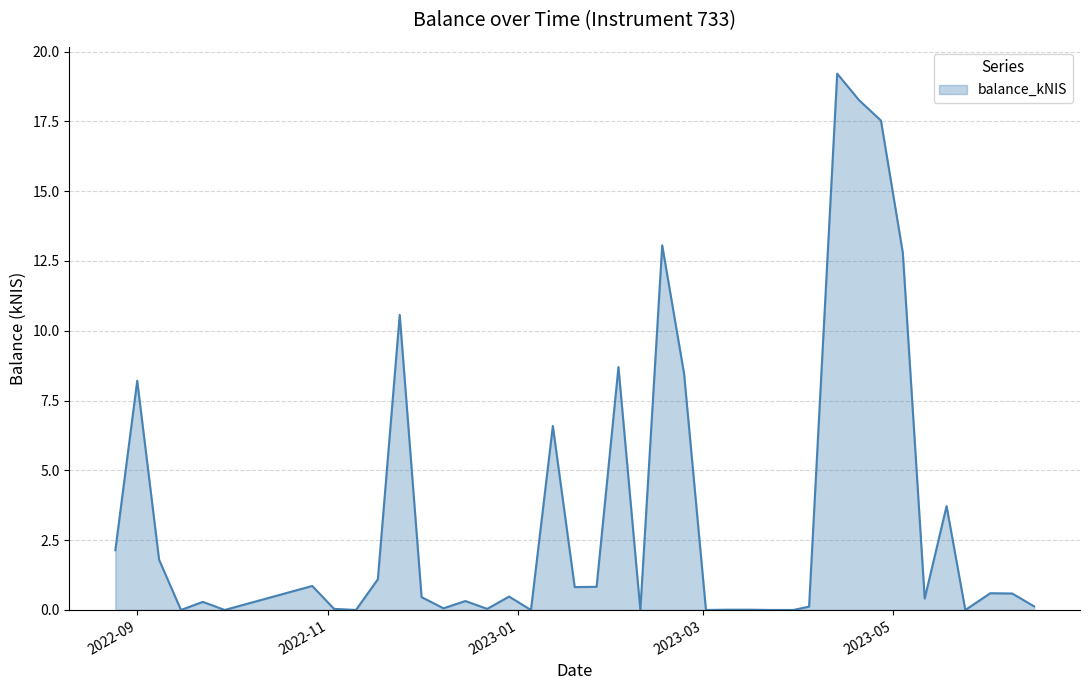

What is the difference between the maximum and minimum values?

19.2